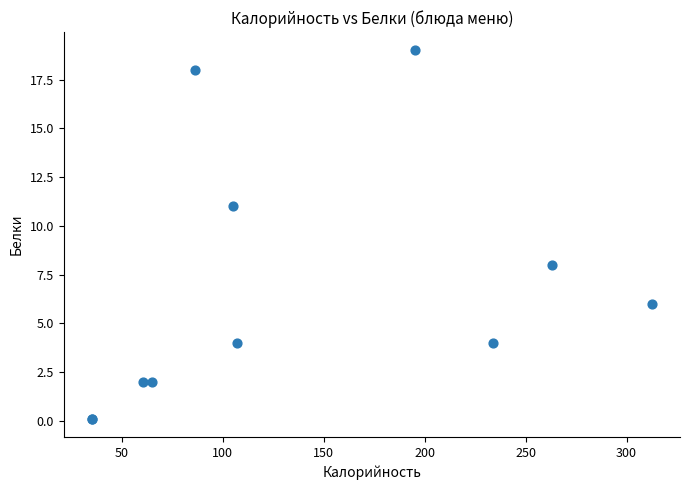

What Y value in the scatter plot is closest to 9?

8.0